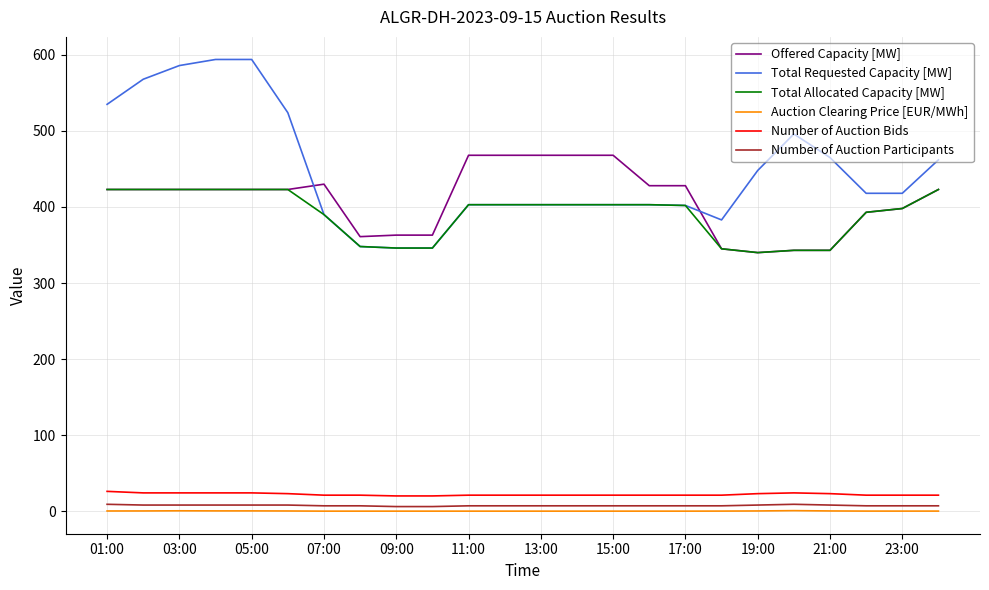

Which series has the largest total across all categories?

Total Requested Capacity [MW]